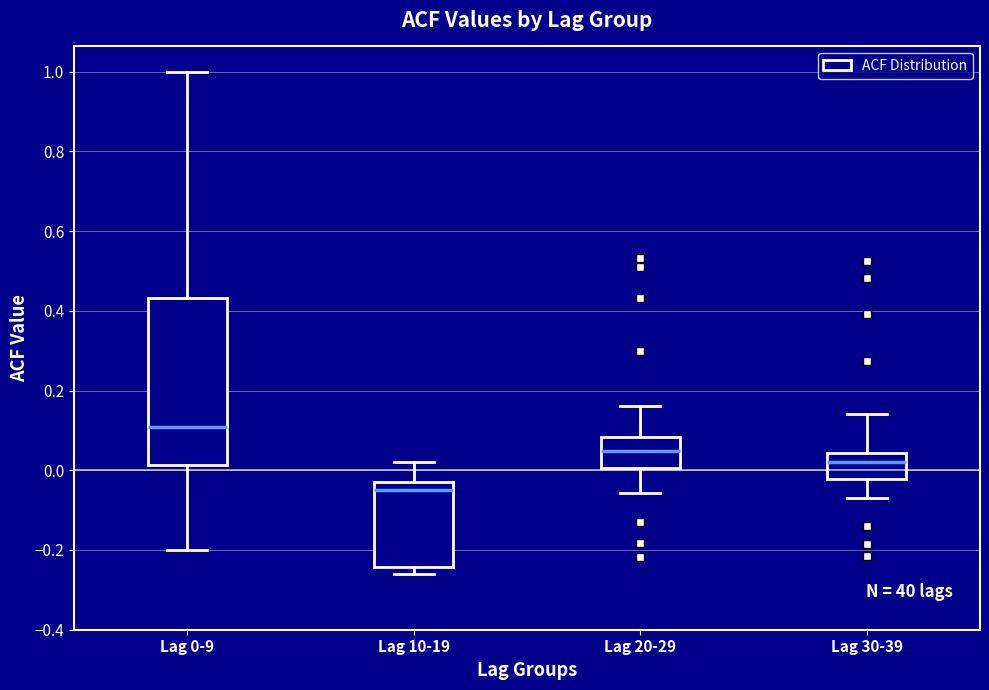

Where does the median line of the box for Lag 20-29 sit on the y-axis? The values are not printed on the chart, so give them approximately, as read against the axis.

0.04